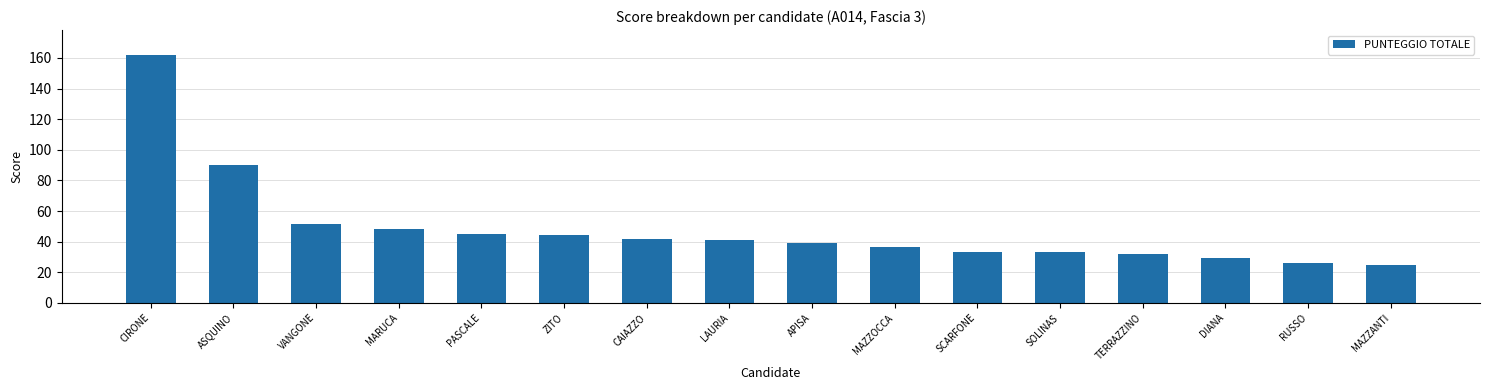

What is the difference between the values at ASQUINO and MAZZOCCA?

53.5